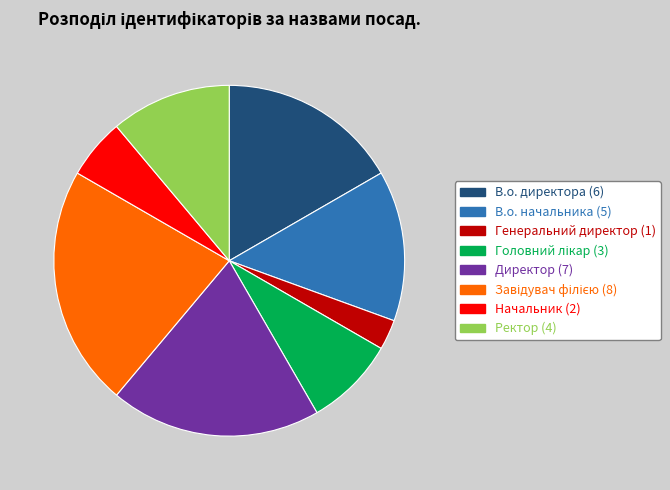

Approximately how many times larger is the value at В.о. директора compared to В.о. начальника?

1.2